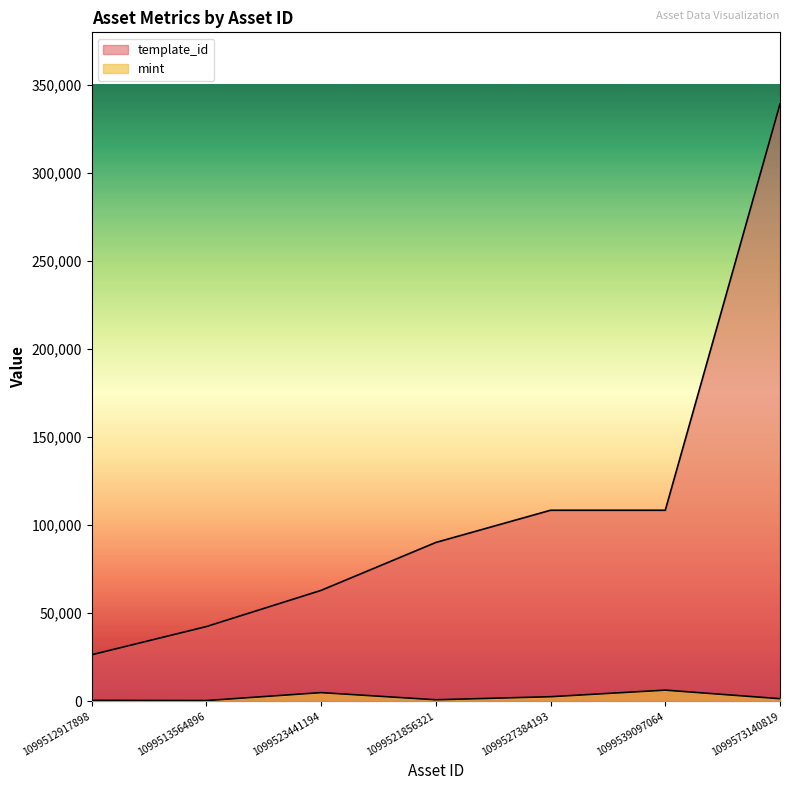

The mint series shows 680 at 1099573140819. True or false?

False